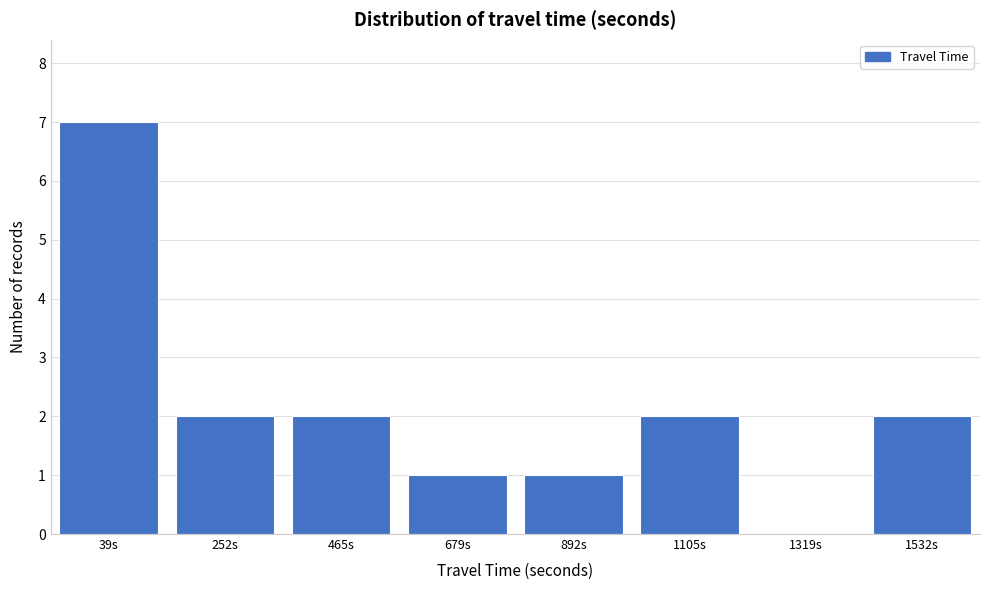

What is the sum of all values?

17